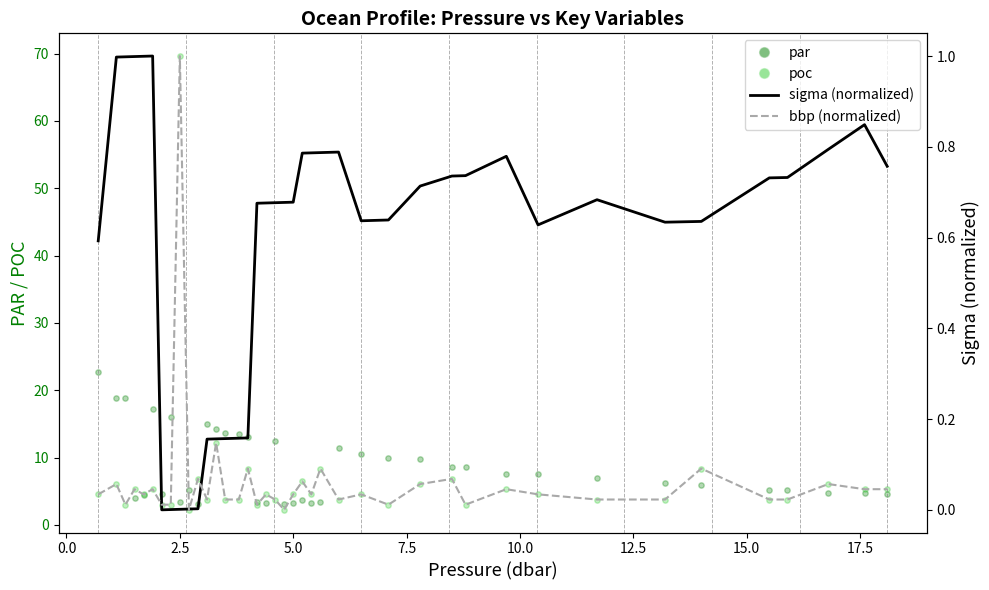

Which series reaches the minimum Y coordinate?

sigma (normalized)